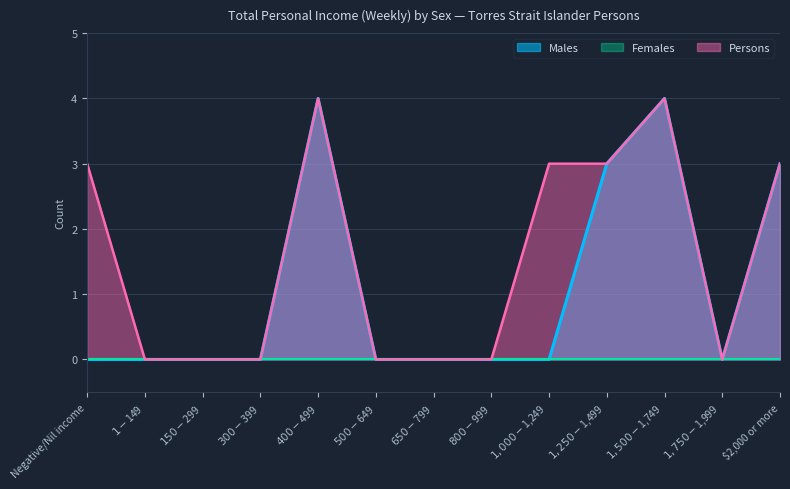

True or false: Males and Persons intersect in this chart.

False